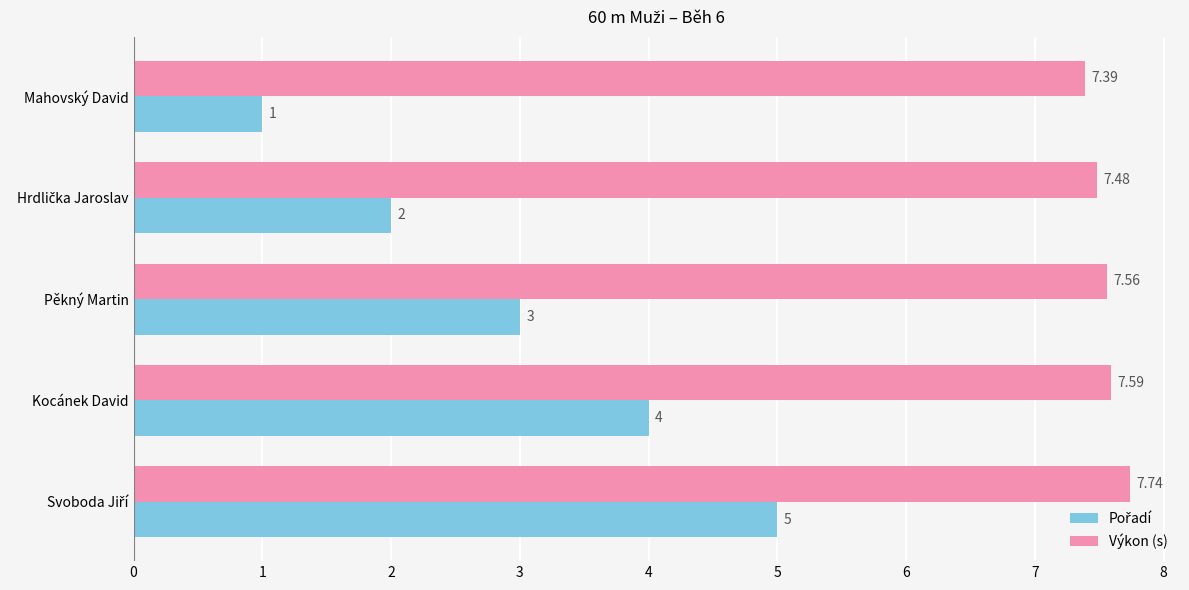

Where is Výkon (s) nearest to the value 7?

Mahovský David